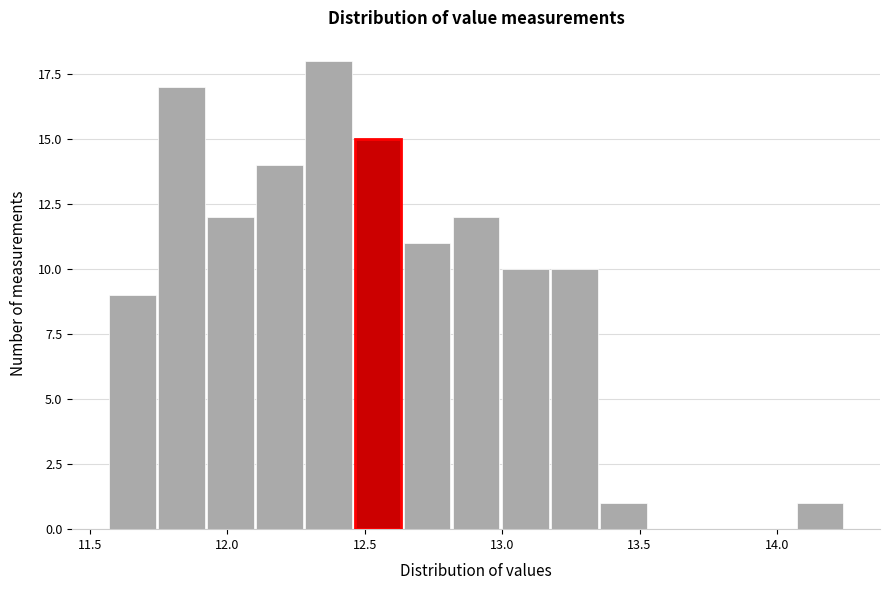

Around what value on the x-axis is the tallest bar? Give the approximate position of its centre, as read against the axis.

12.35